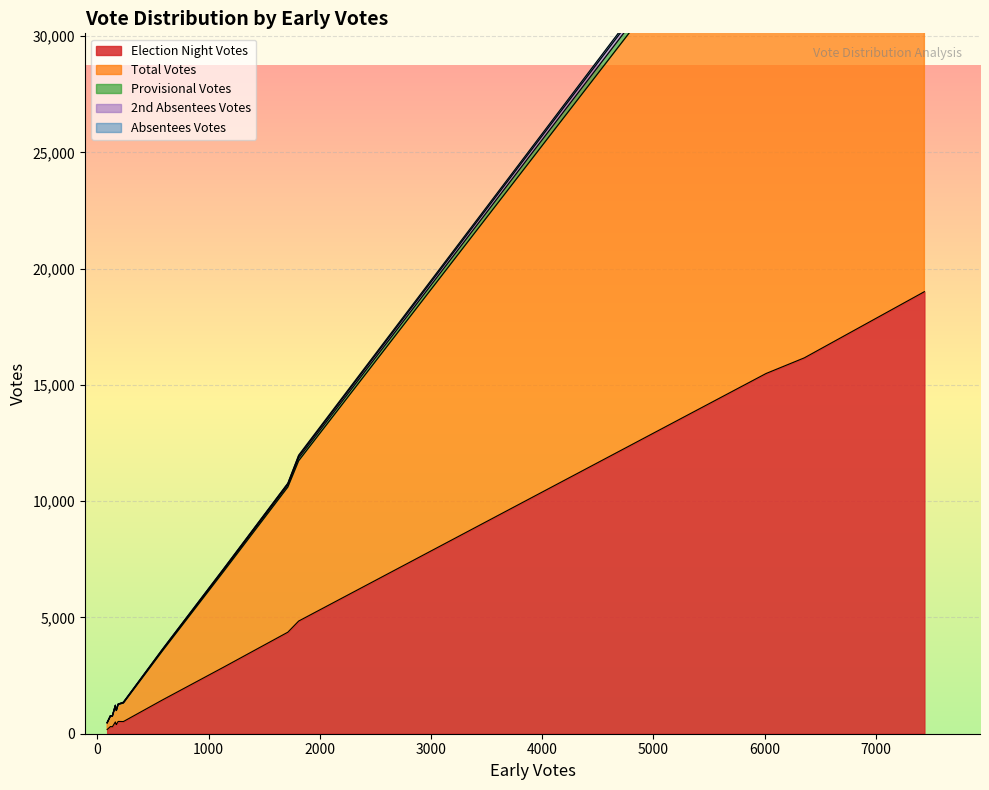

How many data points in Provisional Votes are less than 16?

7